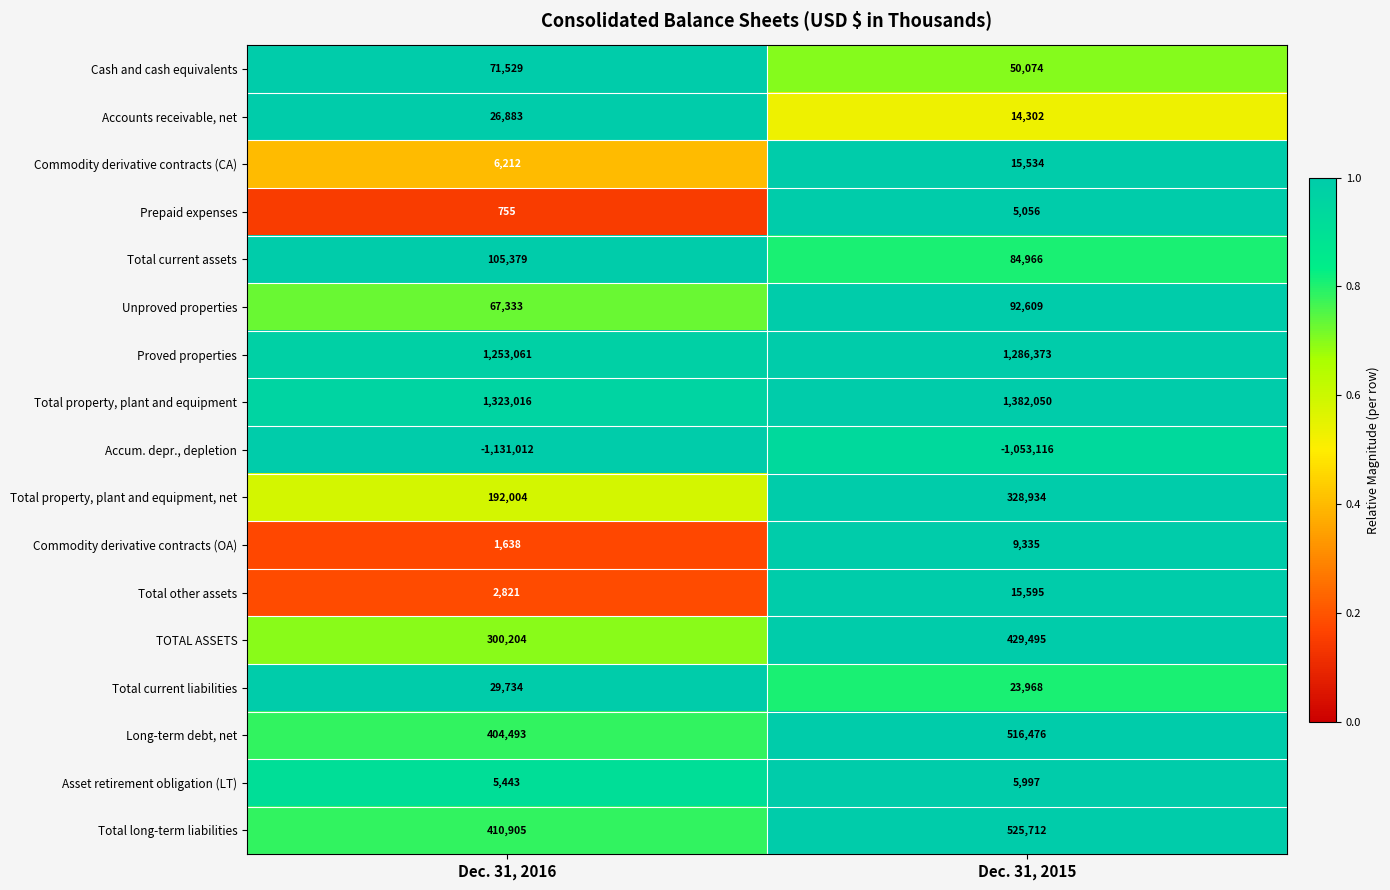

What is the sum of the Long-term debt, net values at Dec. 31, 2015 and Dec. 31, 2016?

920969